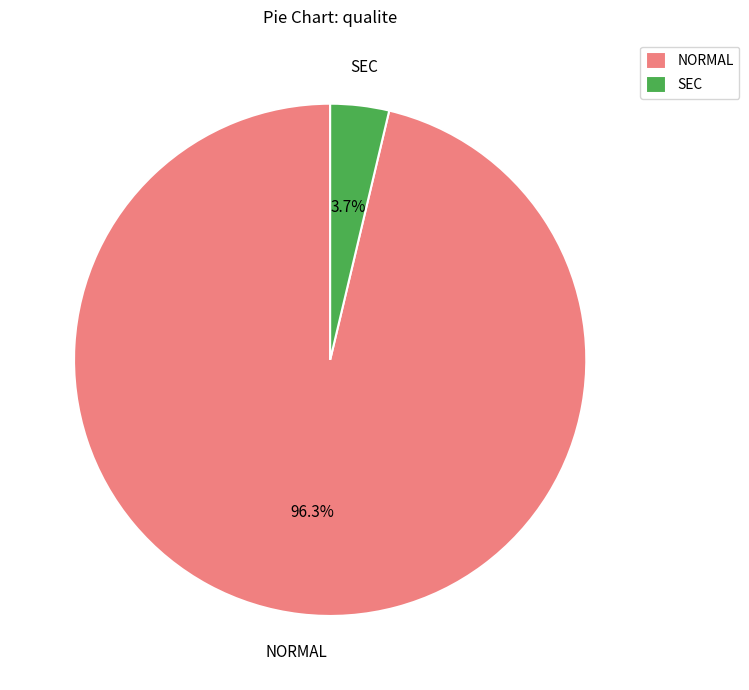

What is the smallest slice in the pie chart?

SEC